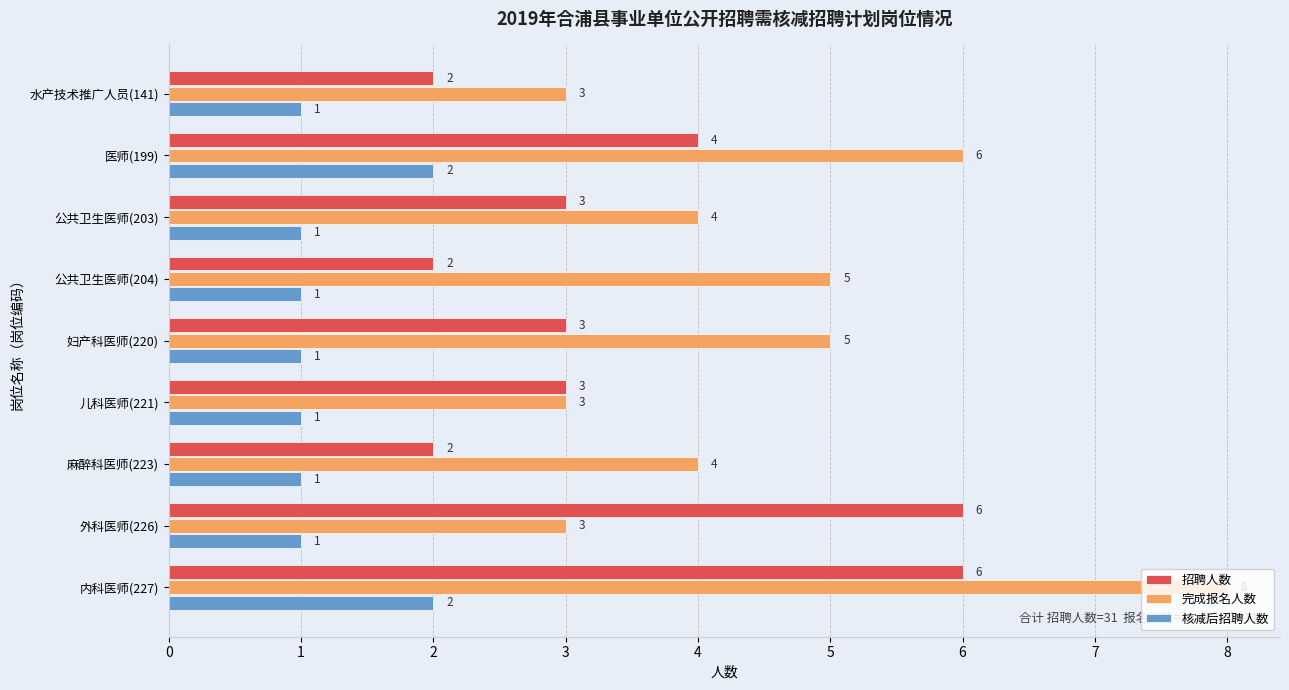

Is the value of 核减后招聘人数 at 公共卫生医师(204) greater than the value of 完成报名人数 at 公共卫生医师(204)?

No